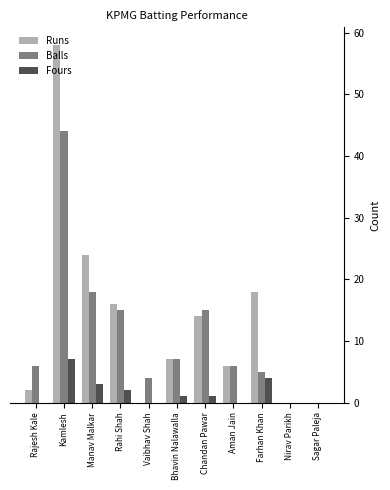

At which category is the sum across all series the highest?

Kamlesh